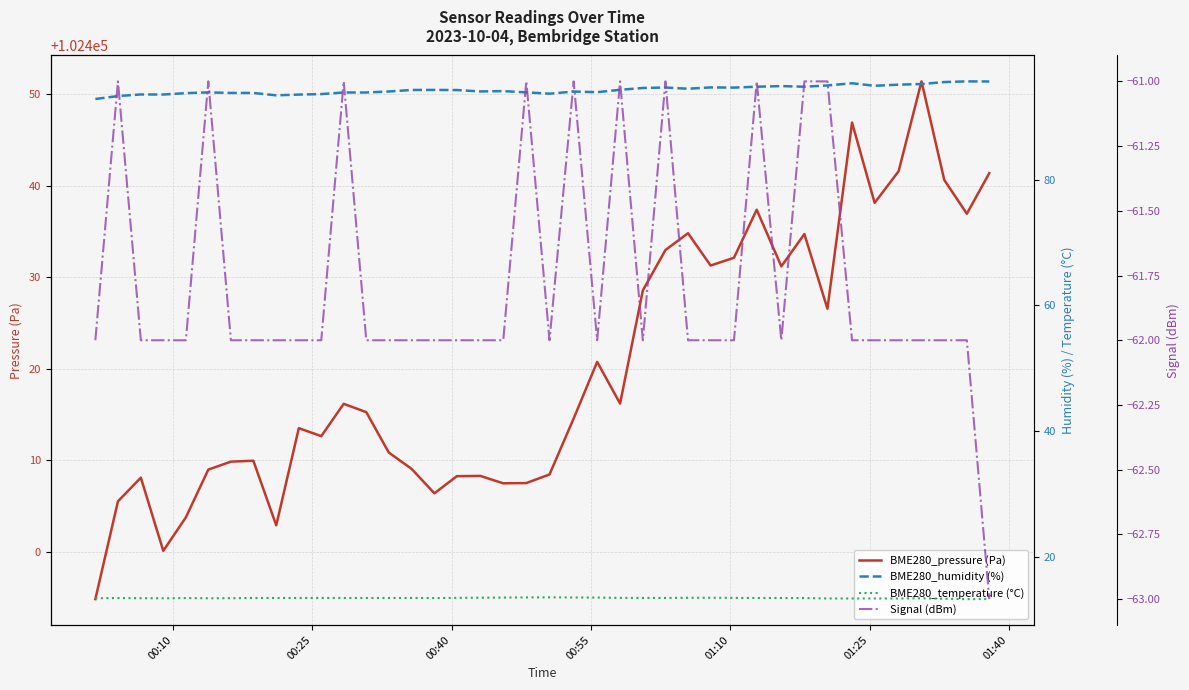

What is the maximum value for BME280_pressure (Pa)?

102451.4